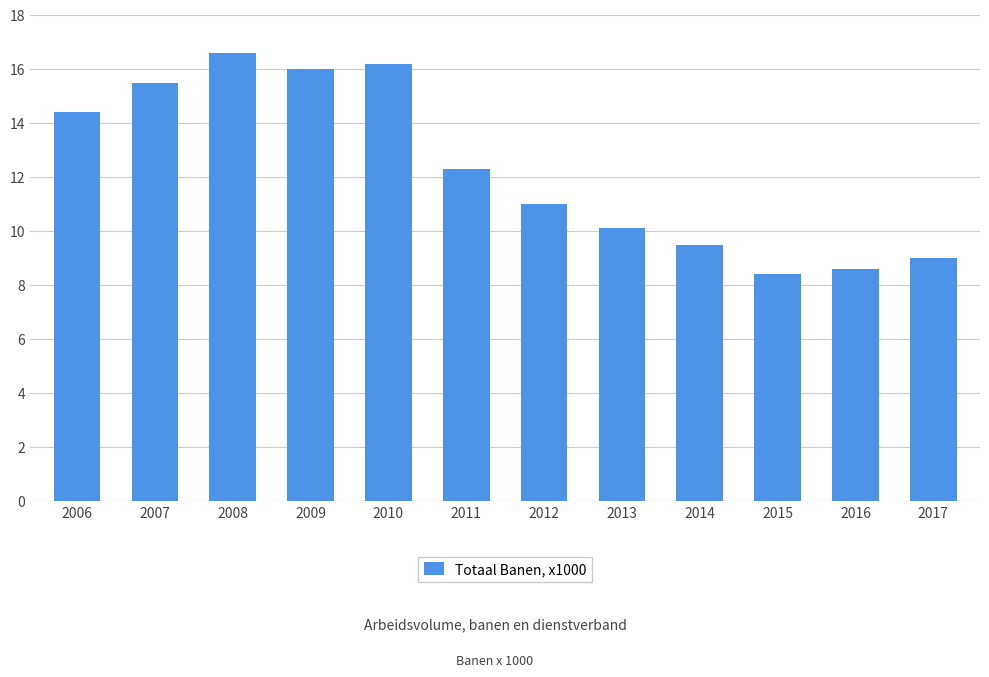

What is the value of the 8th bar from the left?

10.1